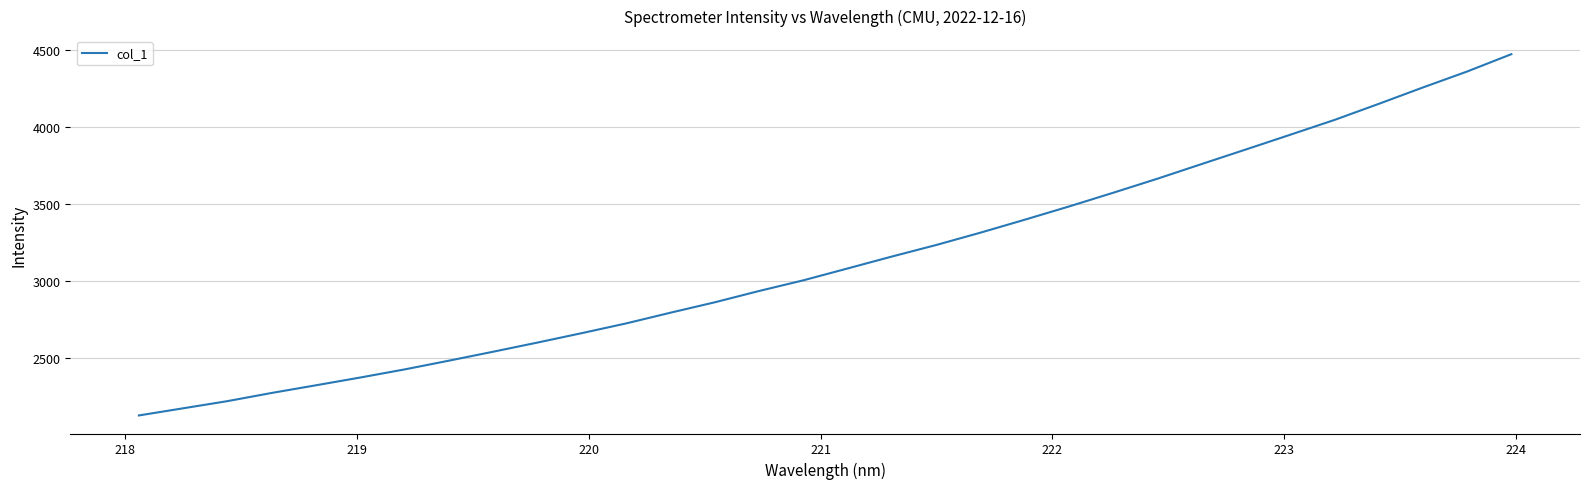

Count the number of values greater than 3083.

16